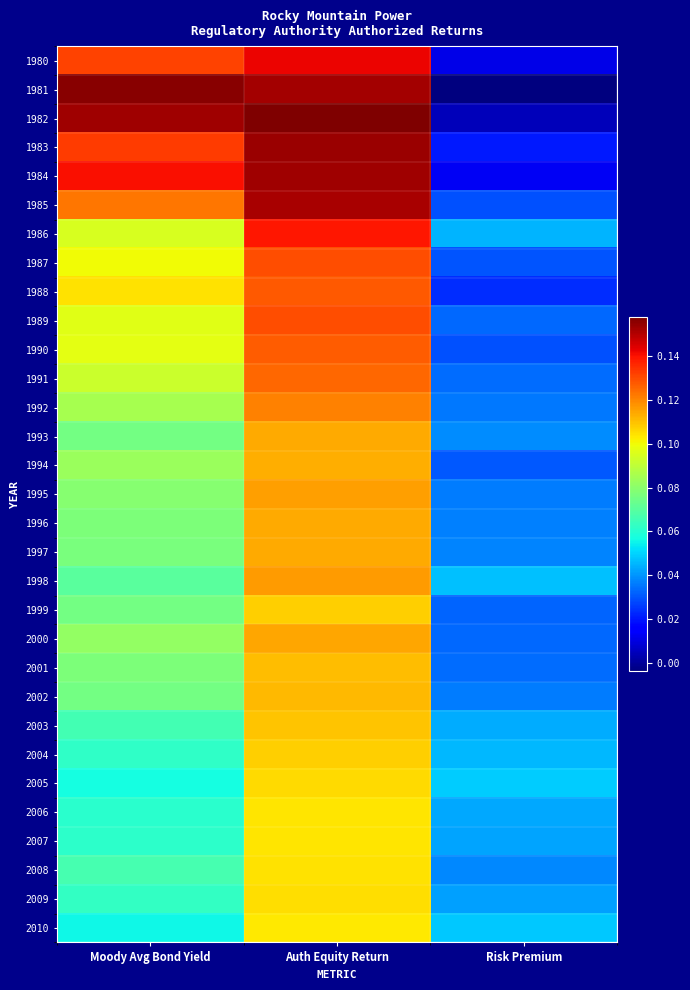

Rank the series by their maximum value, from lowest to highest.

2010, 2006, 2007, 2008, 2009, 2005, 2004, 1999, 2003, 2001, 2002, 1994, 1996, 1997, 1993, 2000, 1995, 1998, 1992, 1991, 1990, 1988, 1989, 1987, 1986, 1980, 1985, 1984, 1983, 1981, 1982